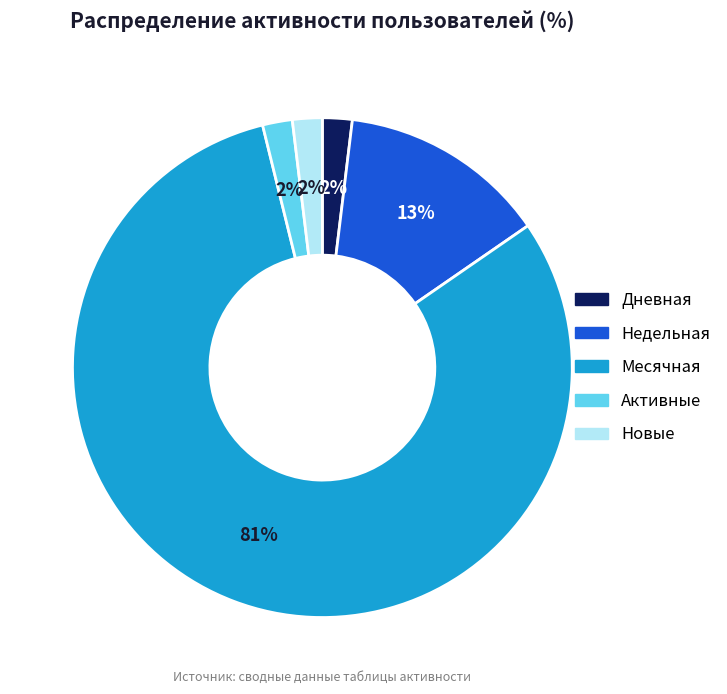

Is there a majority slice in this chart?

Yes